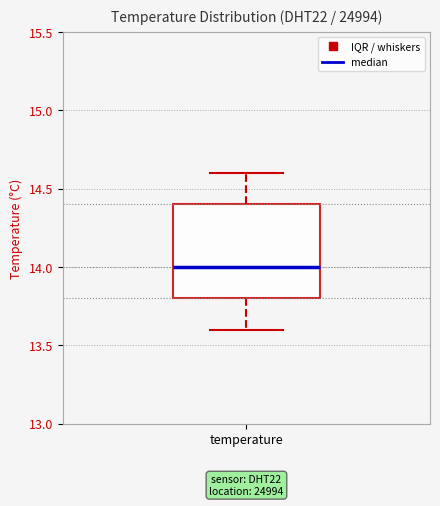

Where is the lower edge of the box for temperature on the y-axis? The values are not printed on the chart, so give them approximately, as read against the axis.

13.8